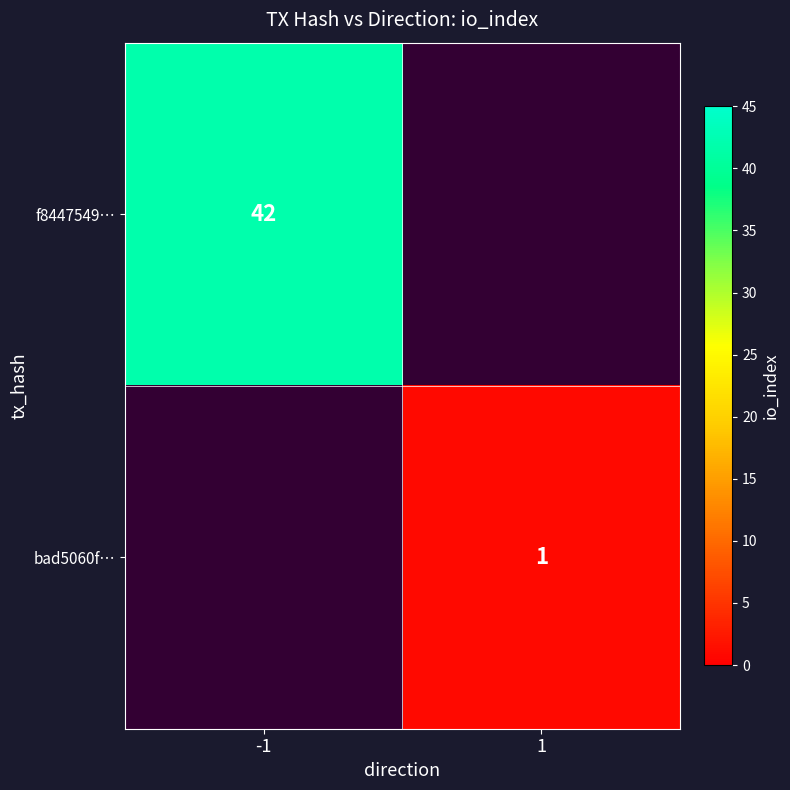

The value of f8447549… at -1 is 42. True or false?

True